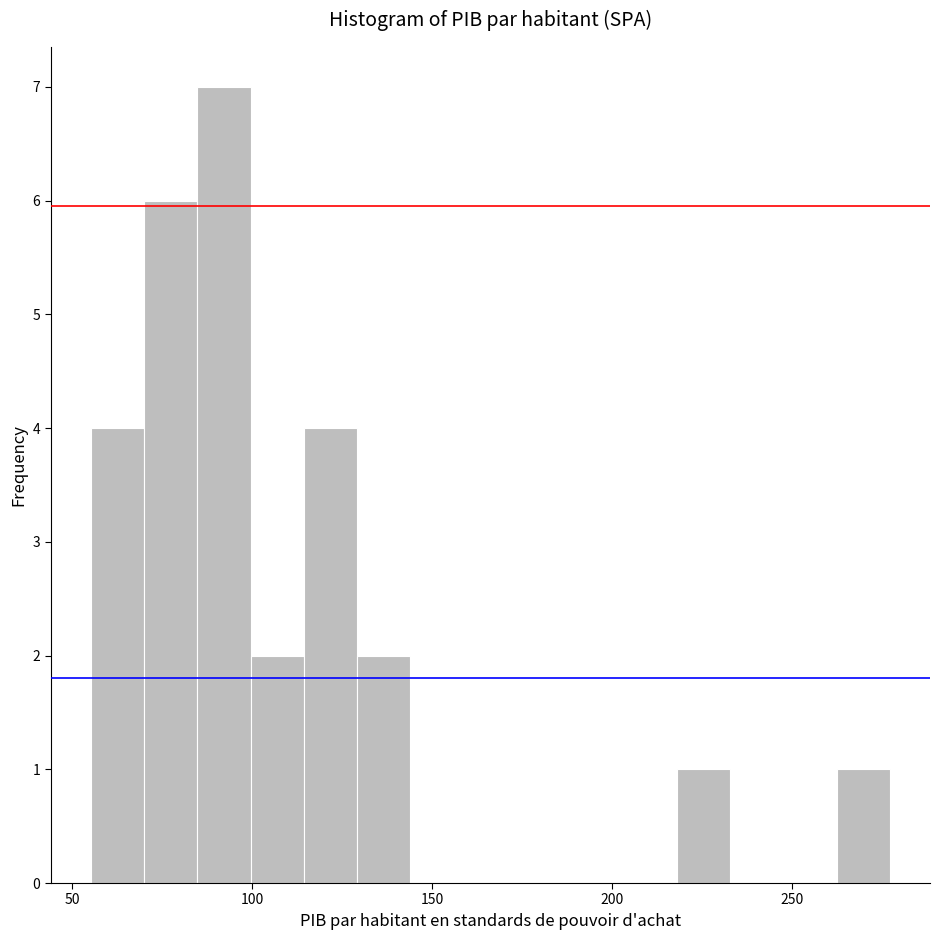

Around what value on the x-axis is the tallest bar? Give the approximate position of its centre, as read against the axis.

90